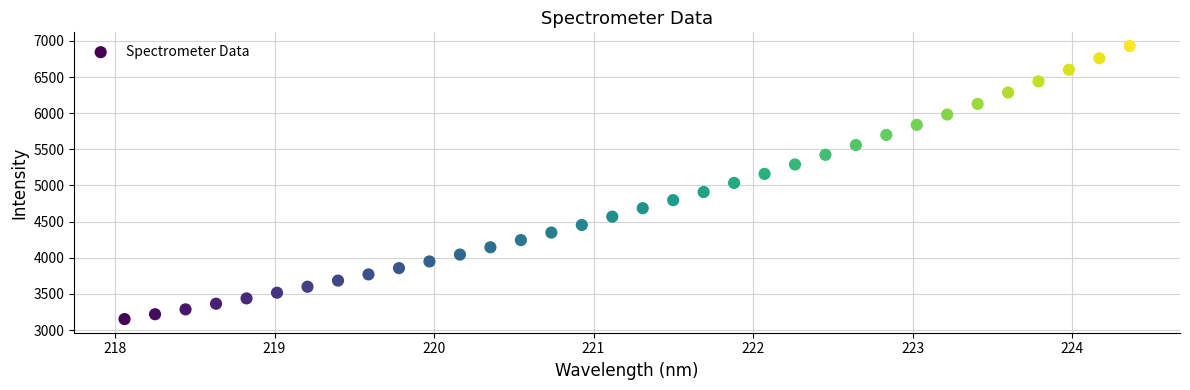

What is the range of X values (max minus min)?

6.3